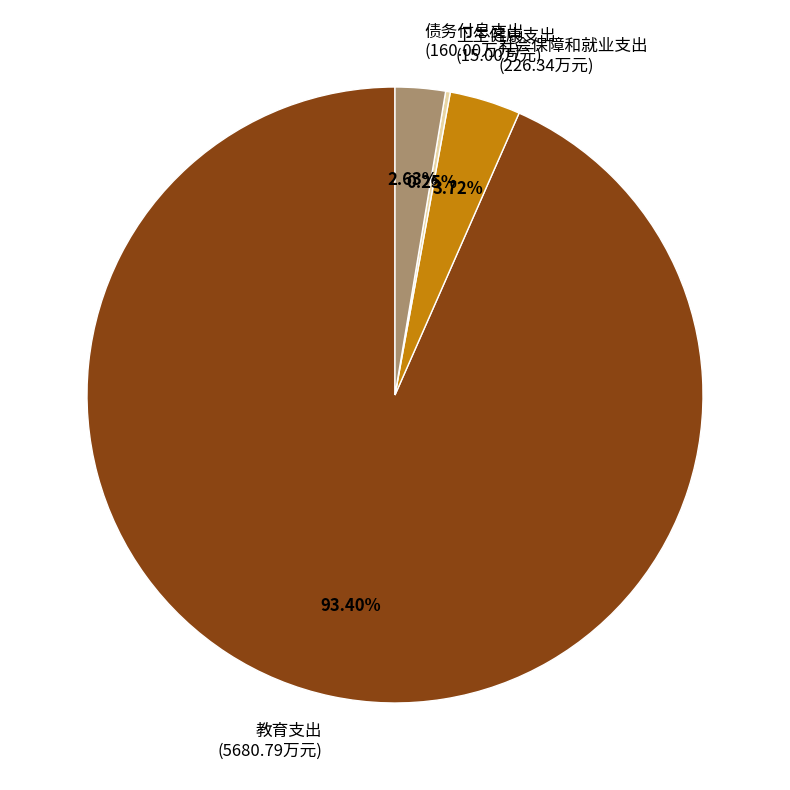

Is the sum of 社会保障和就业支出 (226.34万元) and 教育支出 (5680.79万元) greater than half?

Yes